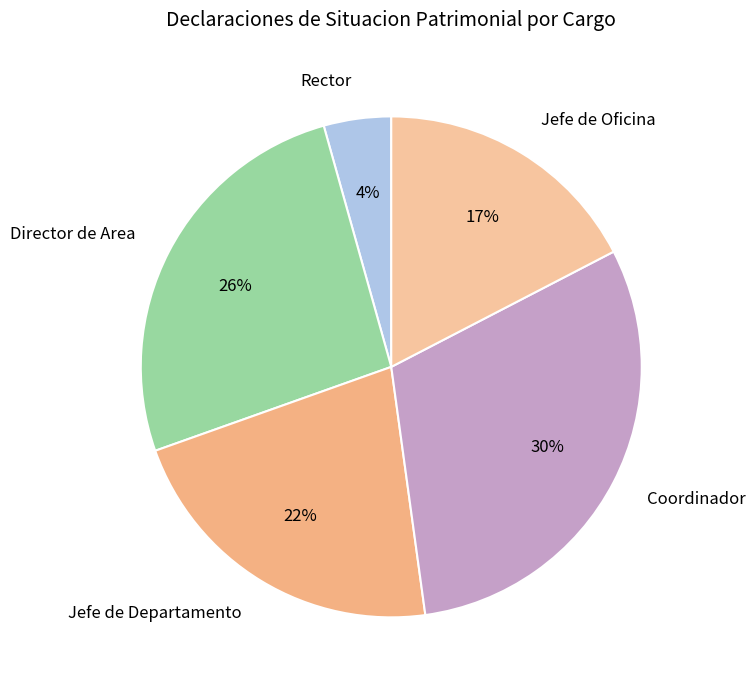

To the nearest percent, what is the difference between the Jefe de Oficina and Director de Area slice percentages?

9%